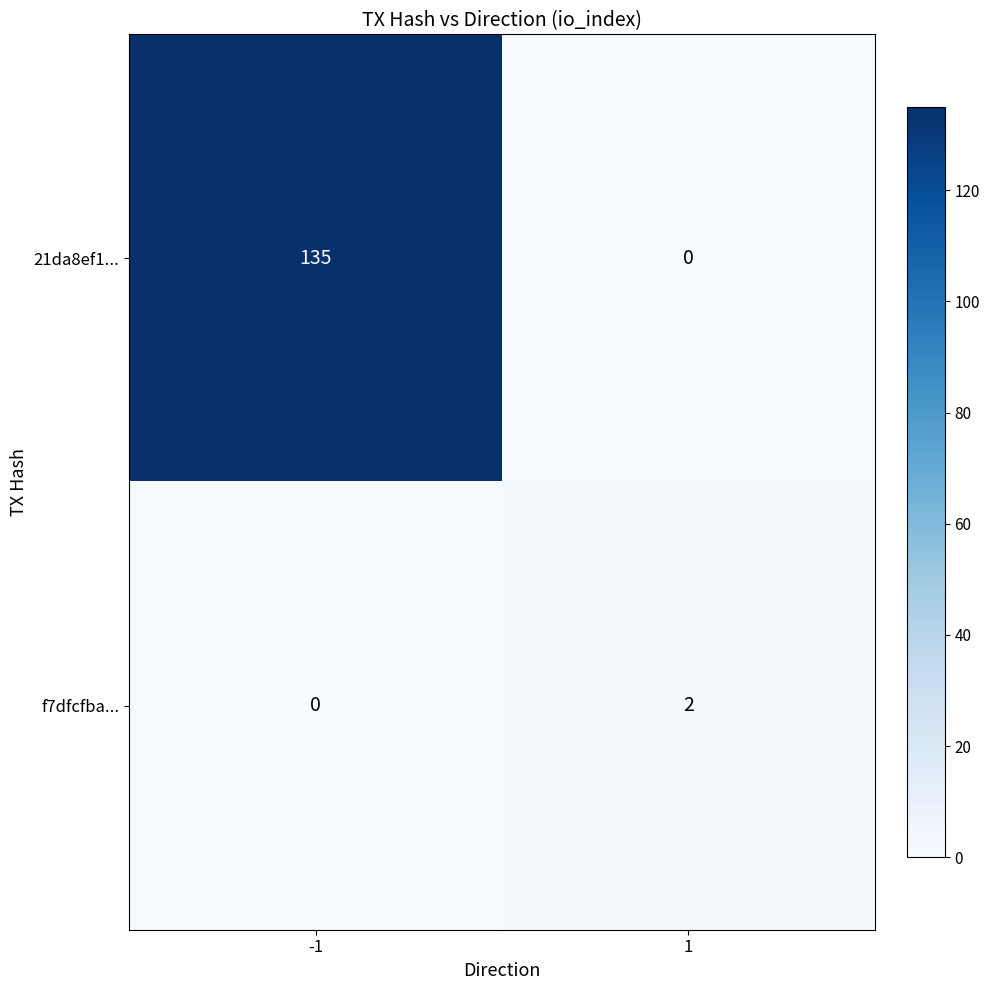

How many positive values does the f7dfcfba... series have?

1